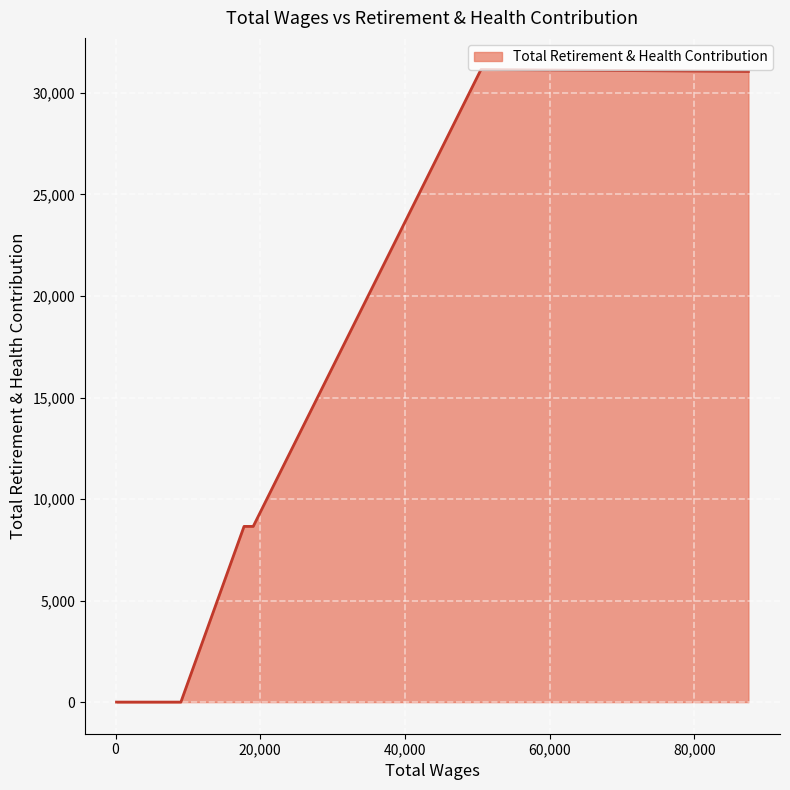

What is the greatest value displayed?

31153